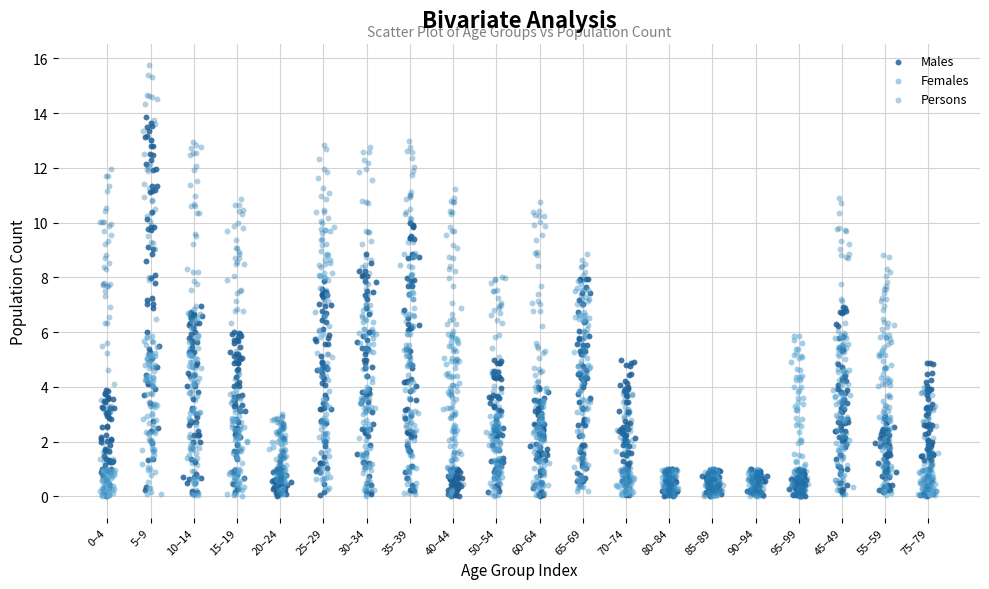

Which series contains the highest Y value?

Persons